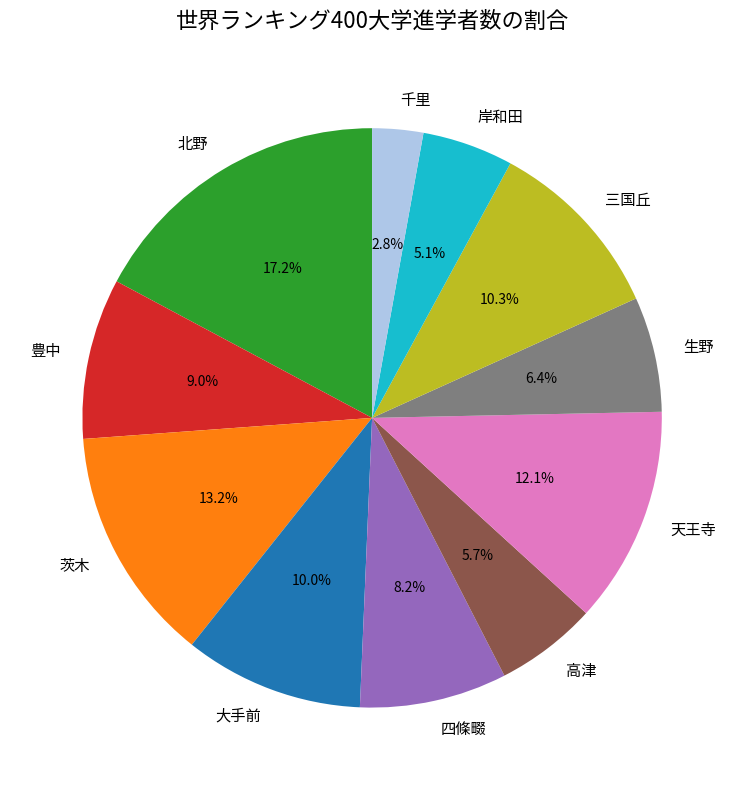

To the nearest percent, what percentage of the pie is 豊中?

9%